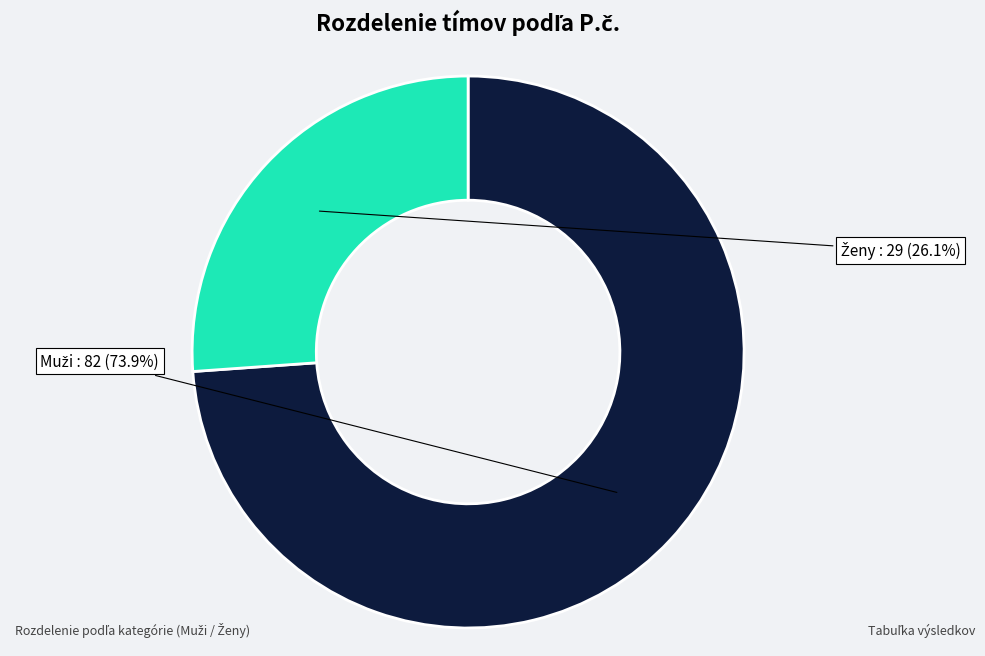

Does any single category account for the majority?

Yes